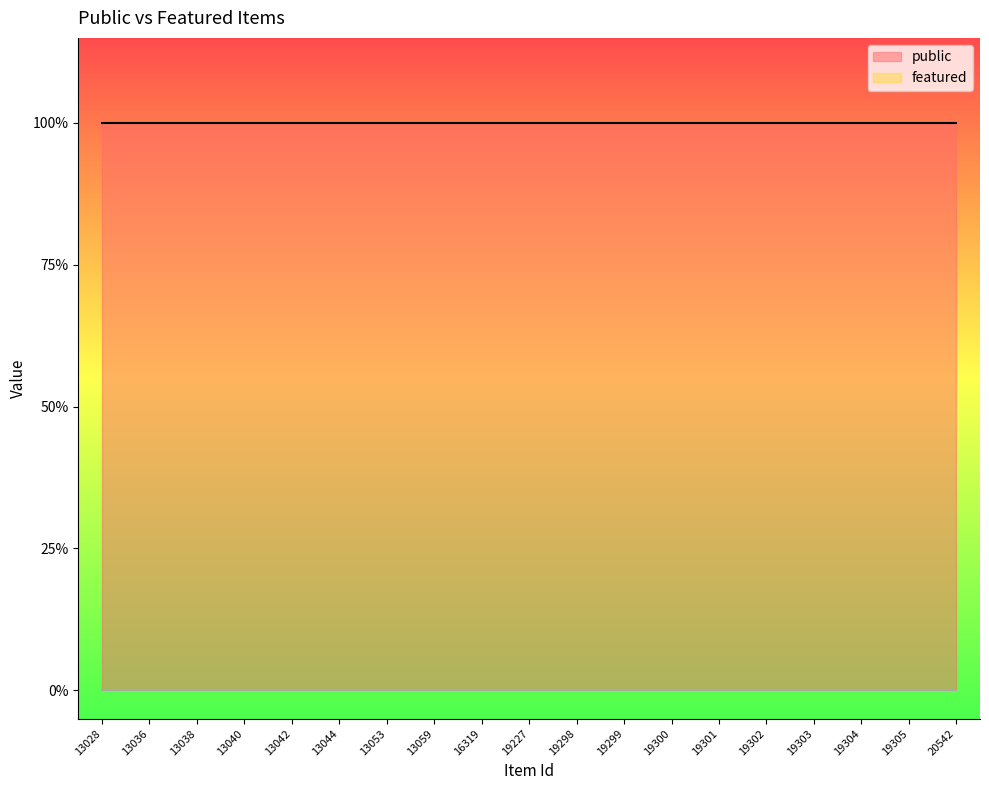

Reading left to right, extract all data points from this chart.

public: 13028=1	13036=1	13038=1	13040=1	13042=1	13044=1	13053=1	13059=1	16319=1	19227=1	19298=1	19299=1	19300=1	19301=1	19302=1	19303=1	19304=1	19305=1	20542=1
featured: 13028=0	13036=0	13038=0	13040=0	13042=0	13044=0	13053=0	13059=0	16319=0	19227=0	19298=0	19299=0	19300=0	19301=0	19302=0	19303=0	19304=0	19305=0	20542=0